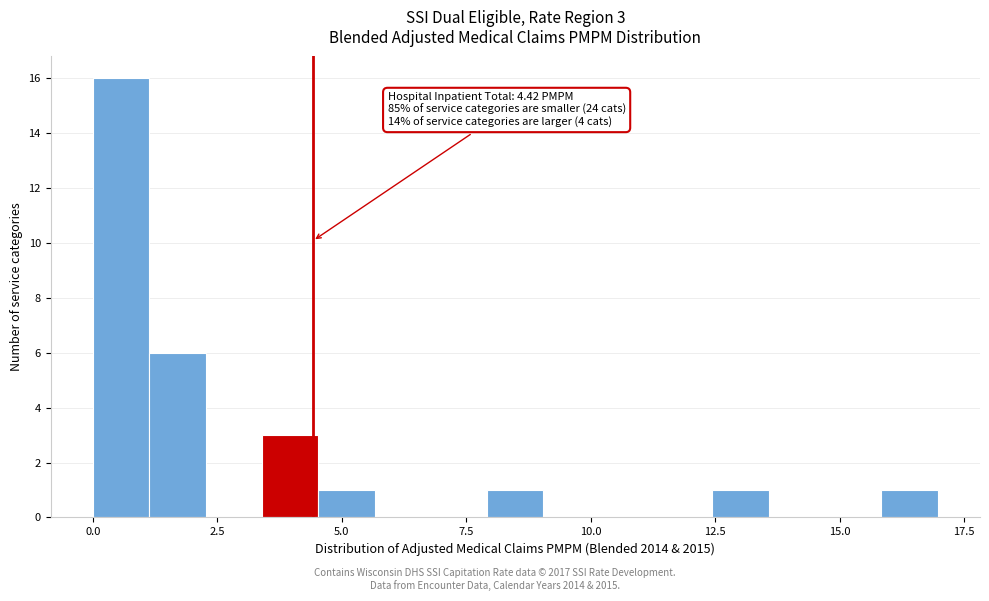

Read against the x-axis, roughly where is the centre of the tallest bar?

0.5